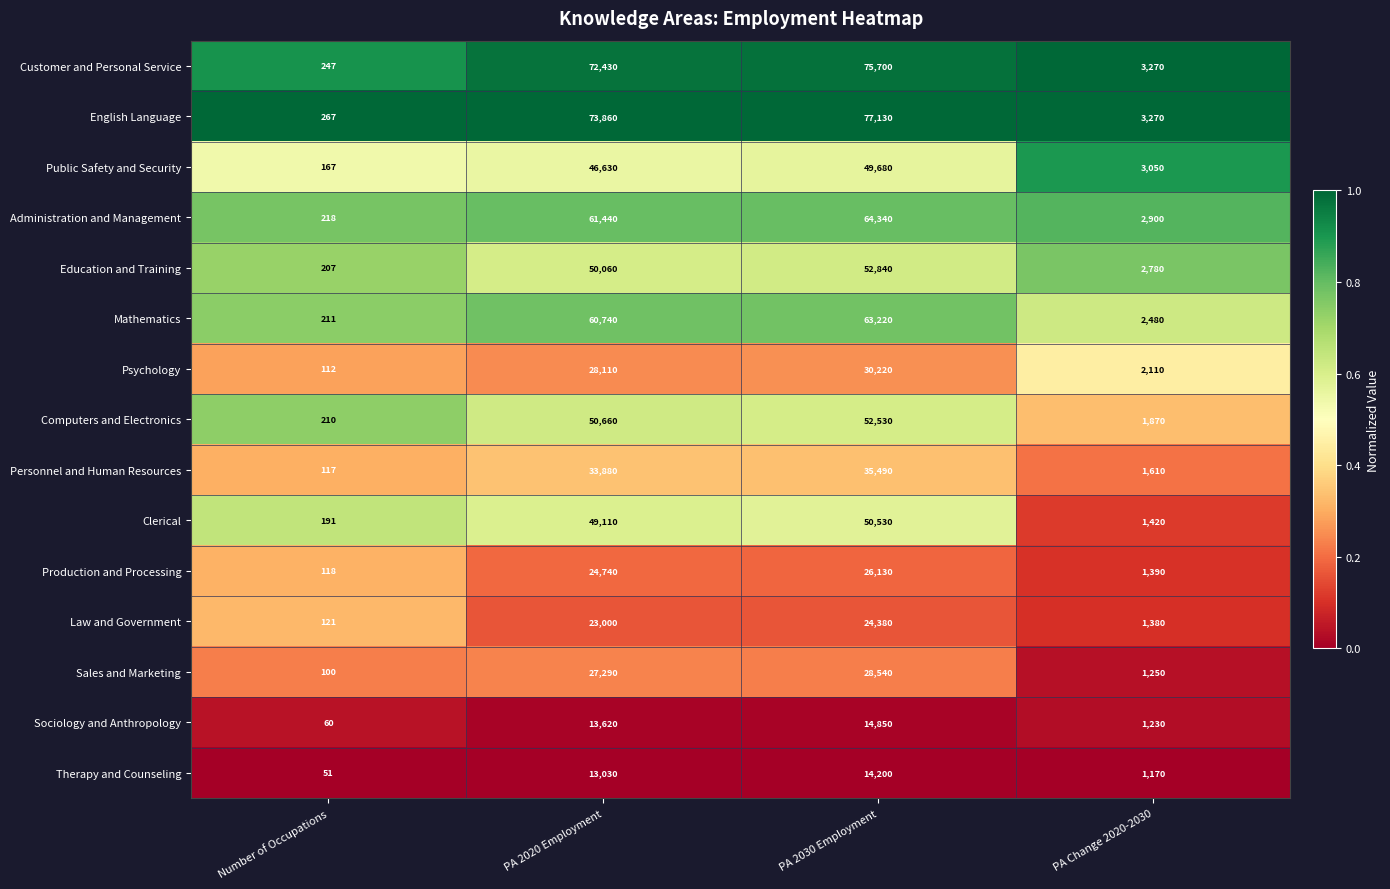

At which category does the chart reach its minimum across all series?

Number of Occupations